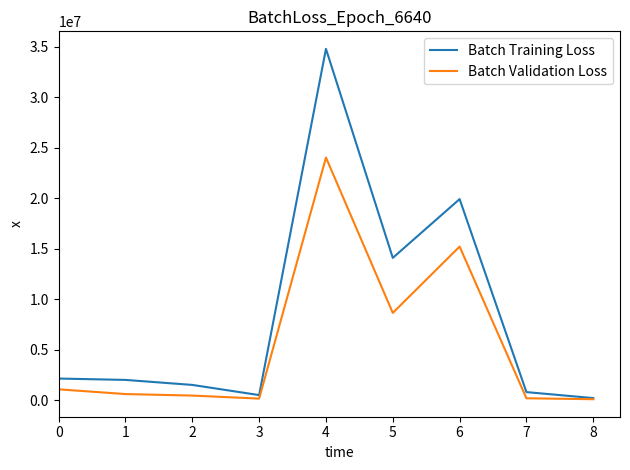

What is the maximum value for Batch Validation Loss?

24031610.5